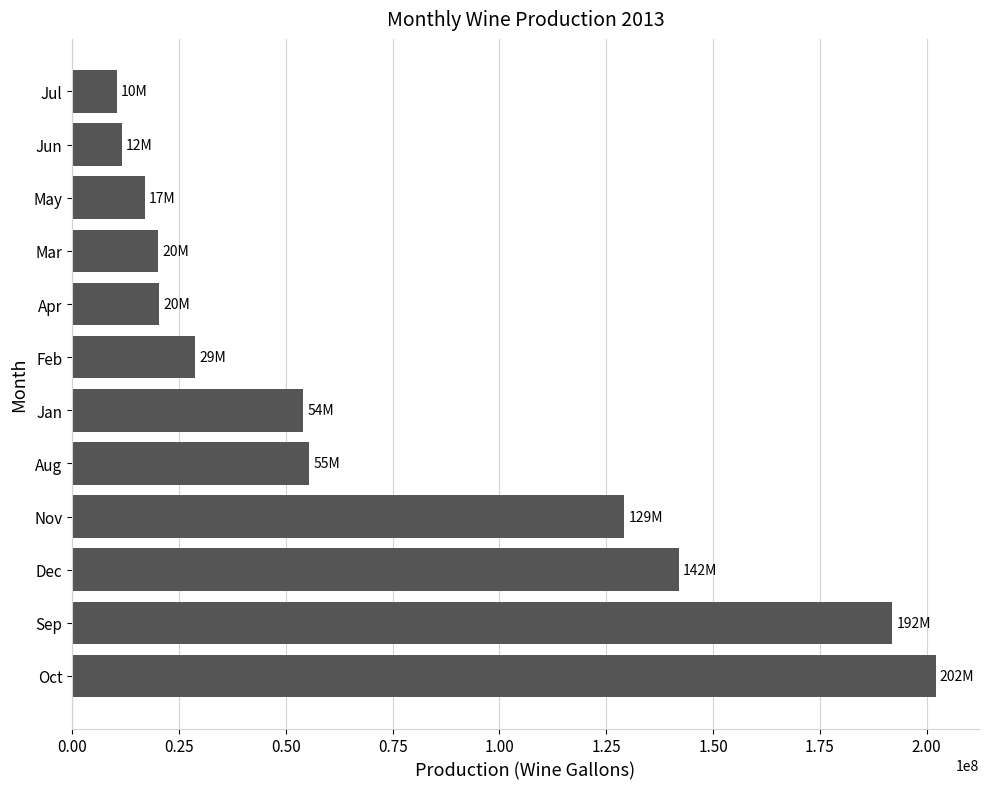

Which has a higher value, Jun or May?

May